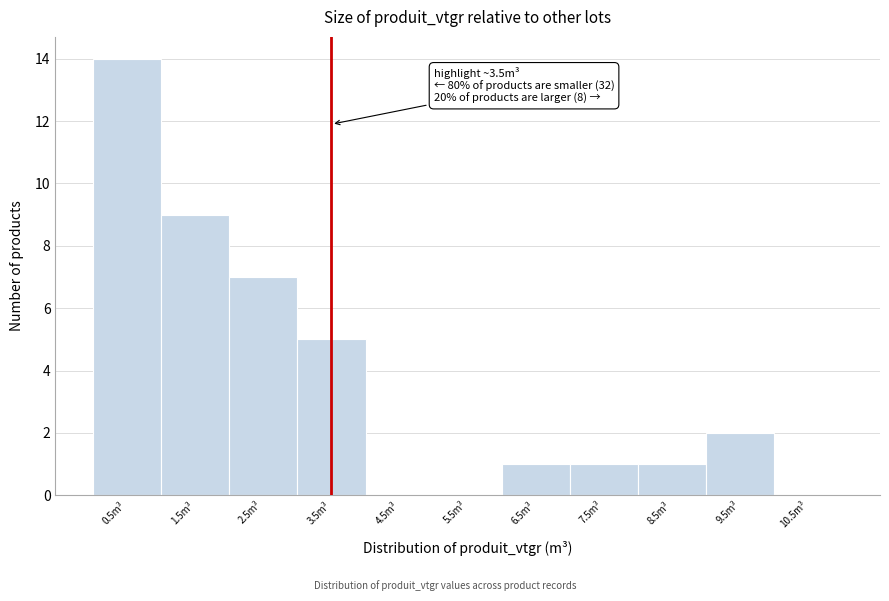

Which range on the x-axis has the tallest bar?

0 to 1